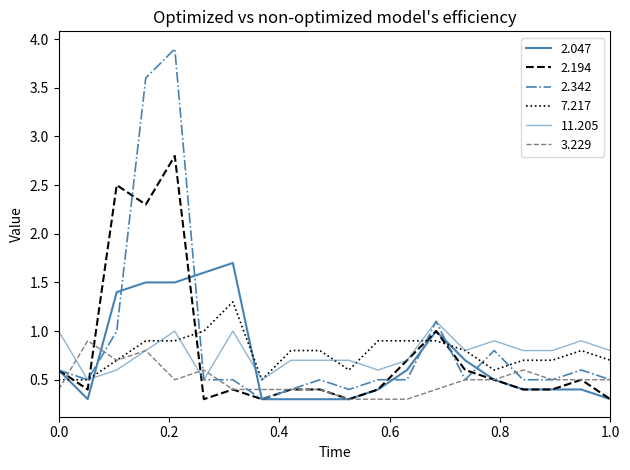

How many lines are shown in the chart?

6